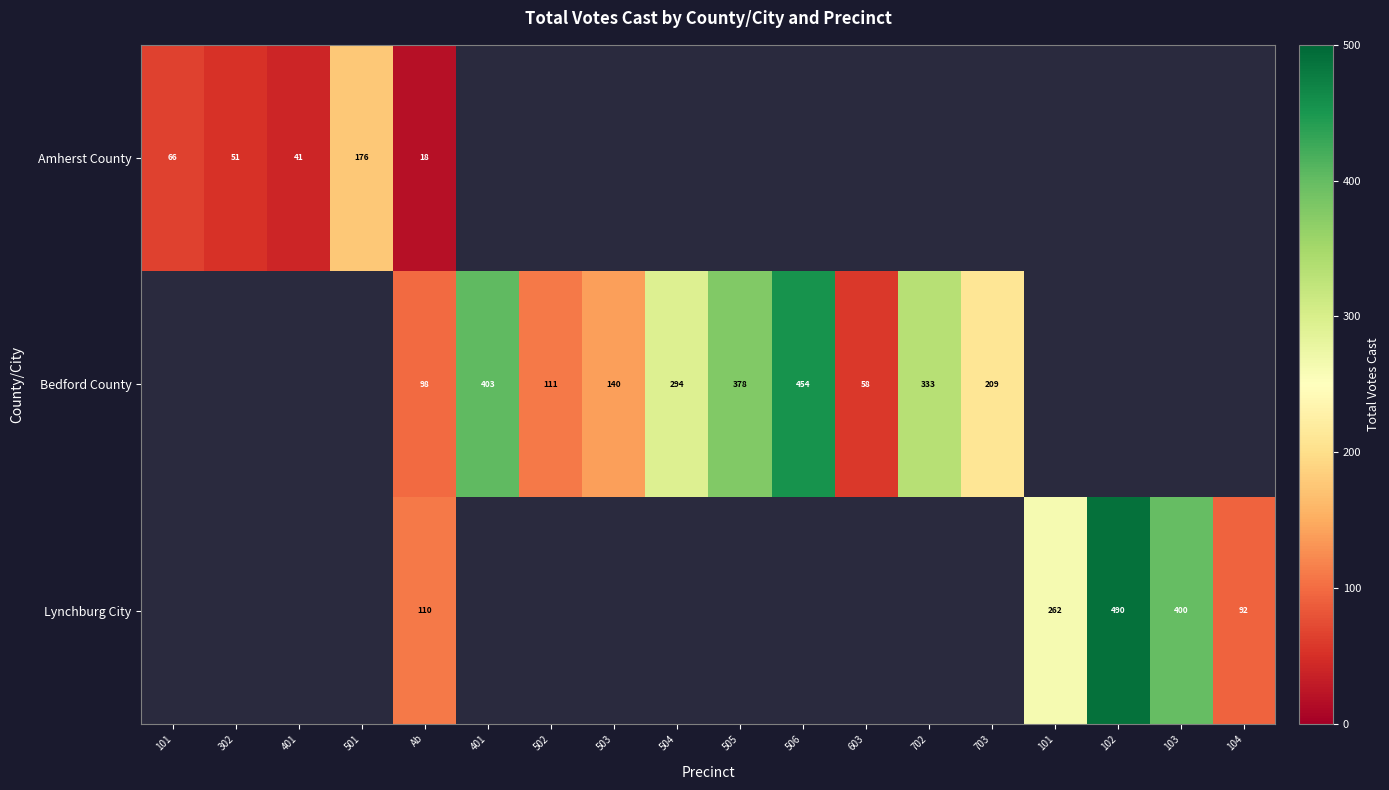

The Lynchburg City series shows 400.0 at 103. True or false?

True